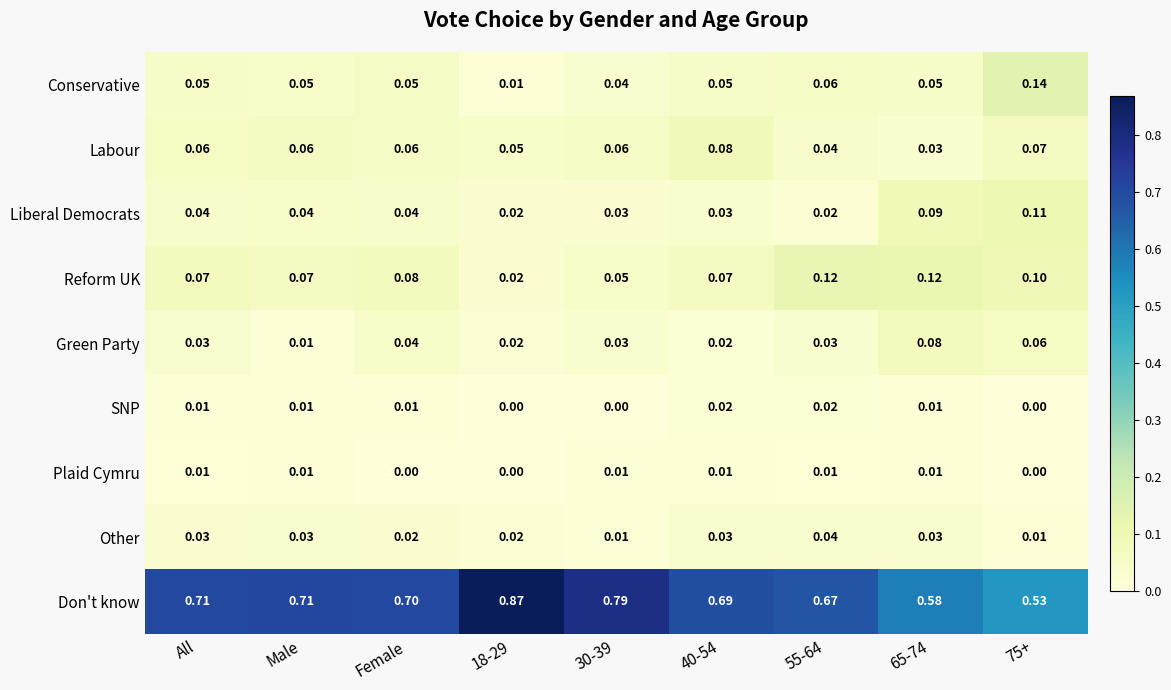

Which series changed the most between All and Male?

Green Party